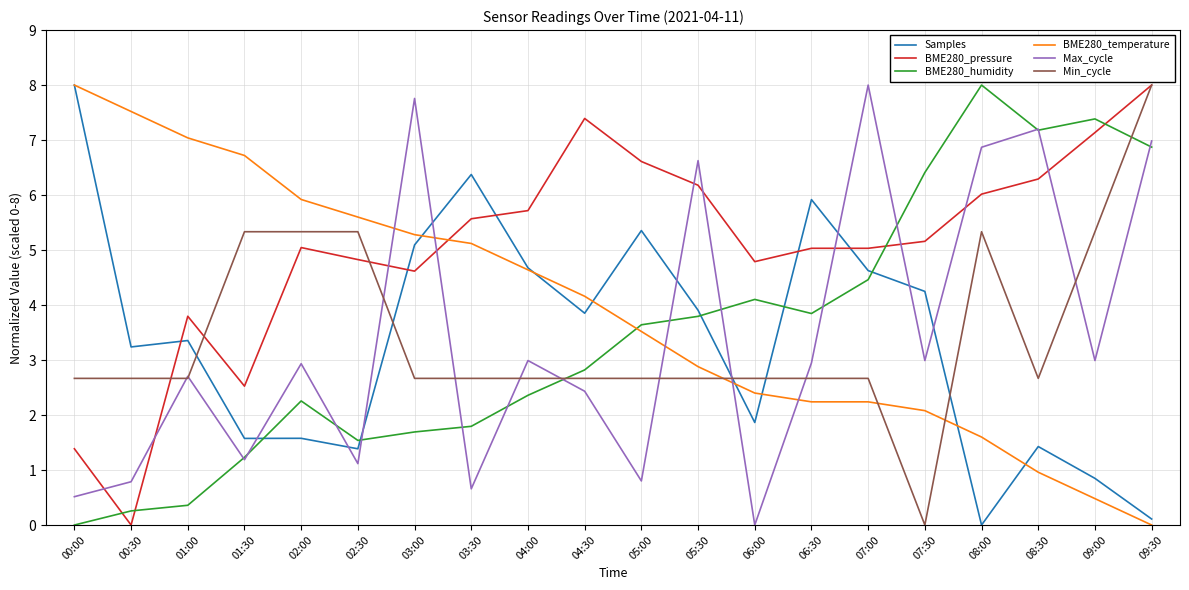

Does the chart display data point markers on the line(s)?

No